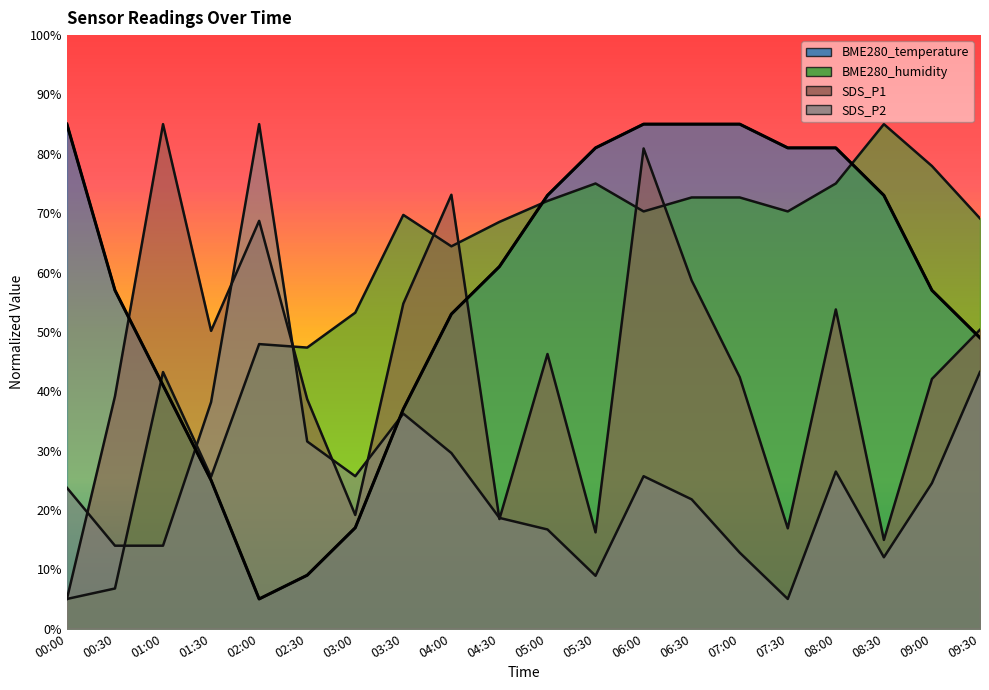

Which series has the widest spread of values?

BME280_temperature